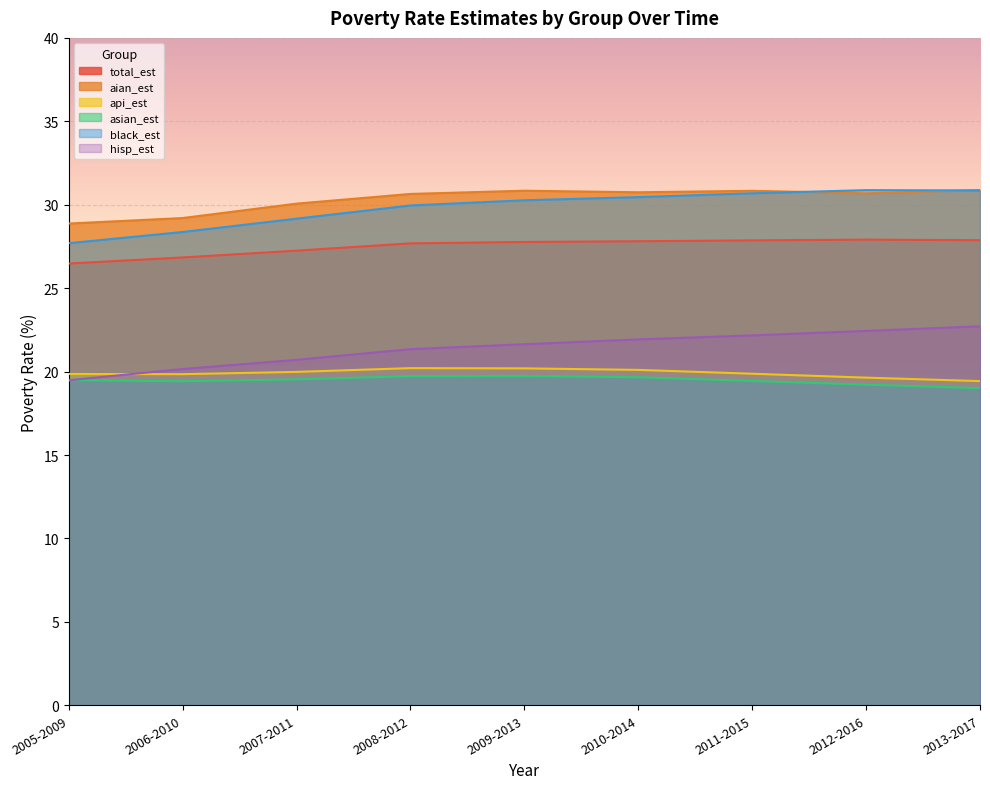

What is the maximum value for asian_est?

19.7